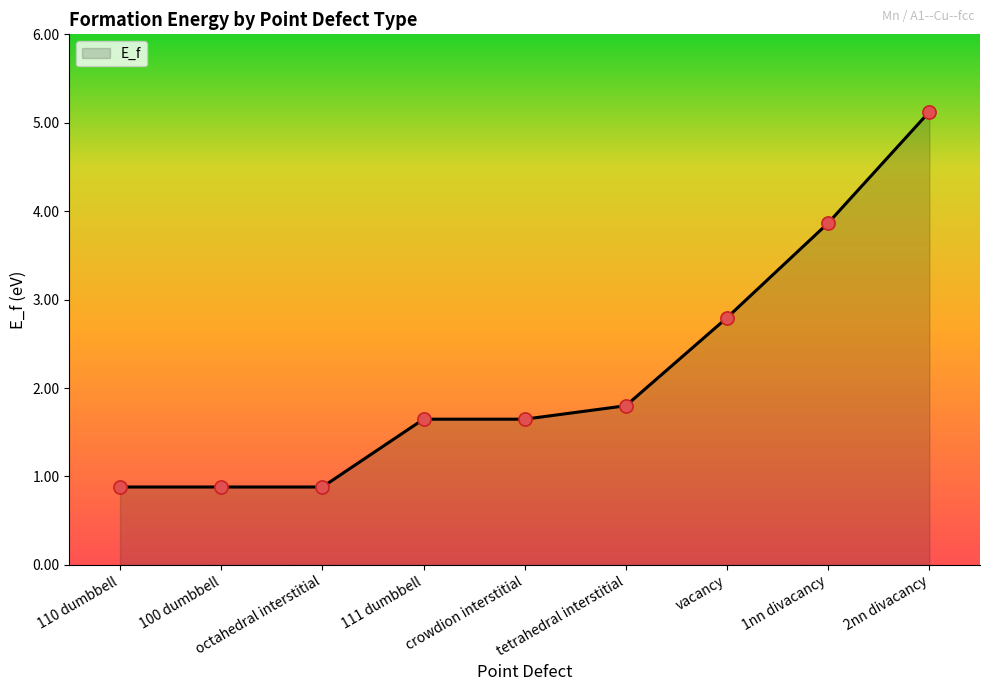

What is the change in value from 111 dumbbell to 2nn divacancy?

+3.5